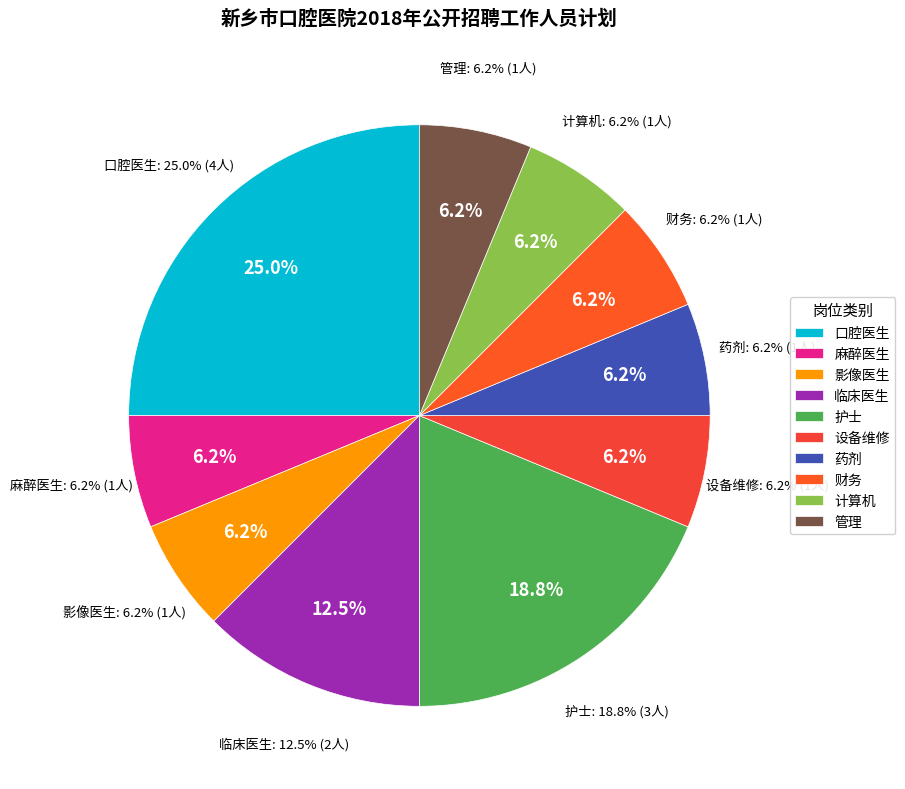

To the nearest percent, what portion does 临床医生 represent?

12%